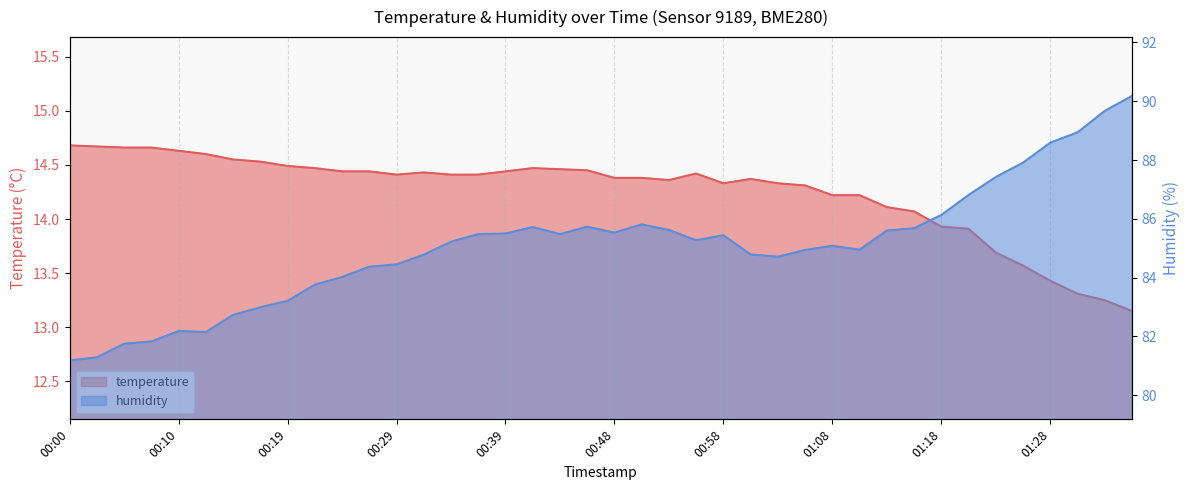

What is the difference between the maximum and minimum values in the temperature series?

1.5